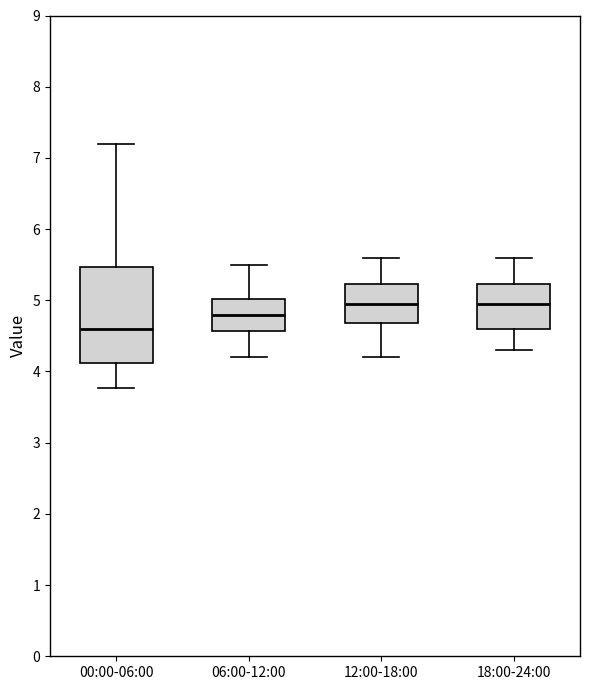

Reading left to right, read every box against the y-axis: the position of its median line, the range the box covers, and the ends of its whiskers. The values are not printed on the chart, so give them approximately, as read against the axis.

00:00-06:00: median 4.6, box 4.1 to 5.5, whiskers 3.8 to 7.2
06:00-12:00: median 4.8, box 4.6 to 5.0, whiskers 4.2 to 5.5
12:00-18:00: median 5.0, box 4.7 to 5.2, whiskers 4.2 to 5.6
18:00-24:00: median 5.0, box 4.6 to 5.2, whiskers 4.3 to 5.6